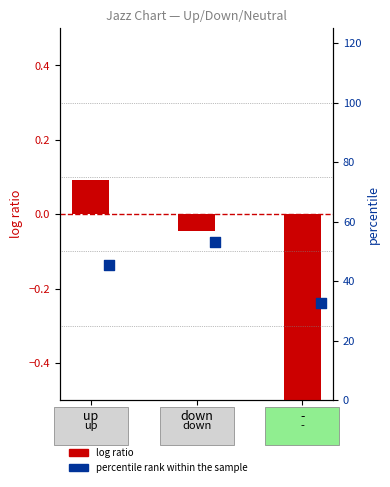

Which has a higher value, - or up?

up